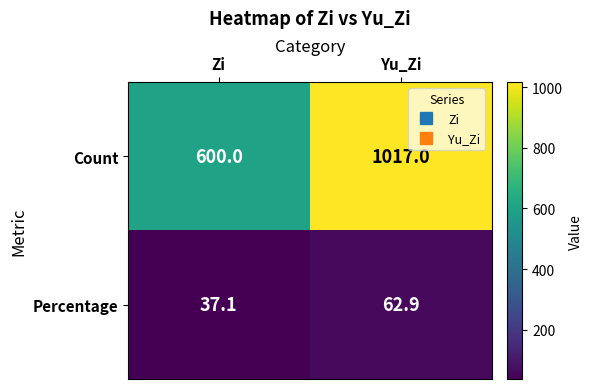

Rank the series by their maximum value, from lowest to highest.

Percentage, Count